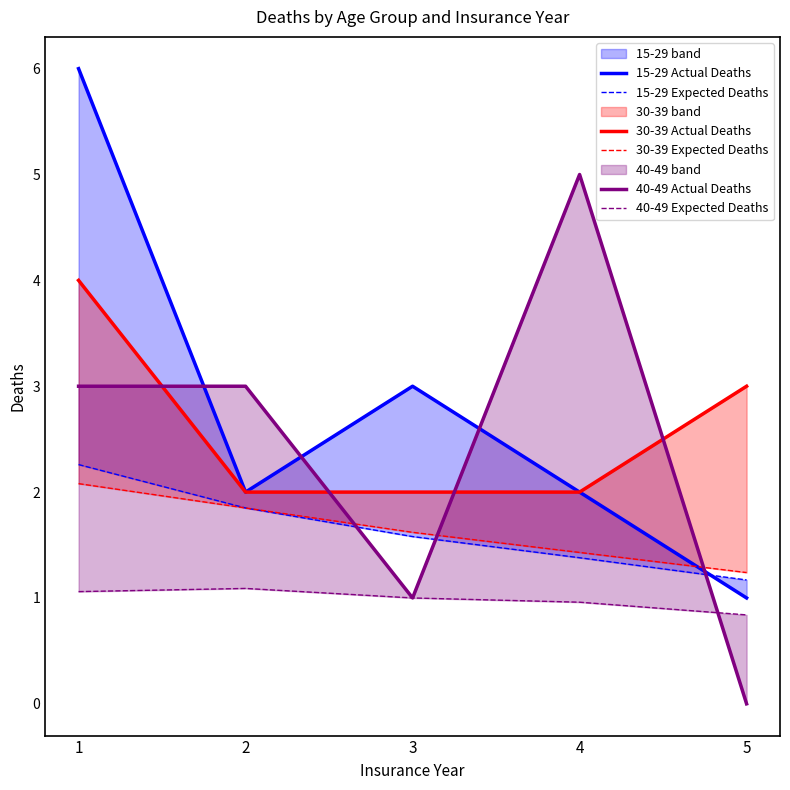

At which label does 30-39 Expected Deaths reach its peak?

1